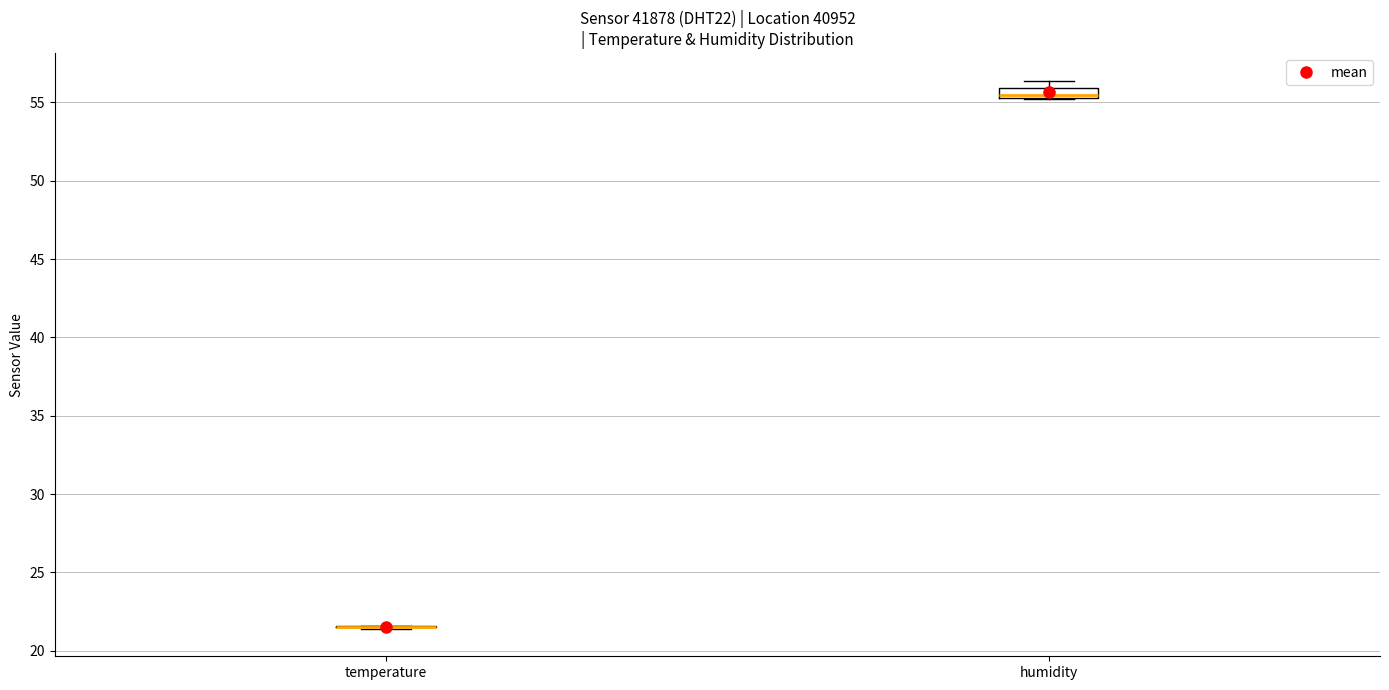

Which box is the tallest, from its lower edge to its upper edge?

humidity